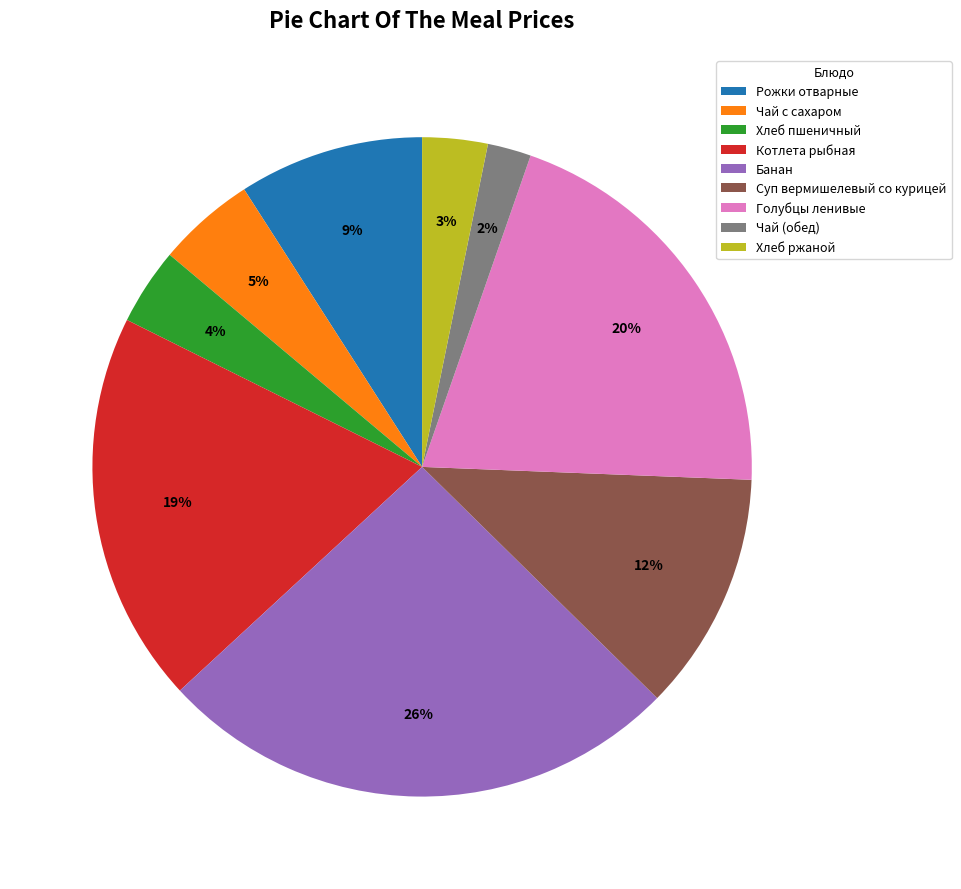

Which slice is the largest?

Банан